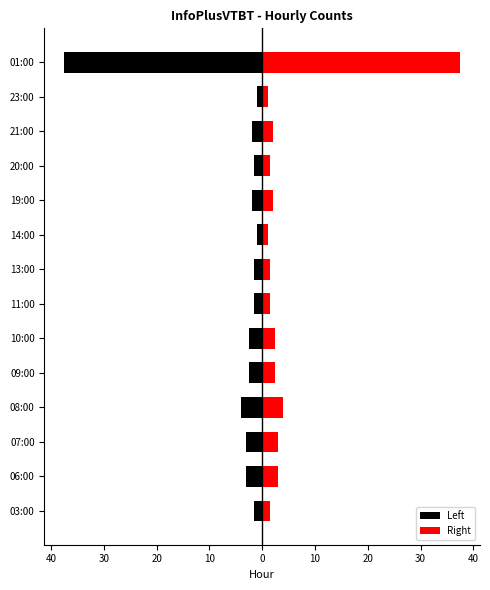

Reading right to left, what are all the values shown in this chart?

Left: -37.5	-1.0	-2.0	-1.5	-2.0	-1.0	-1.5	-1.5	-2.5	-2.5	-4.0	-3.0	-3.0	-1.5
Right: 37.5	1.0	2.0	1.5	2.0	1.0	1.5	1.5	2.5	2.5	4.0	3.0	3.0	1.5